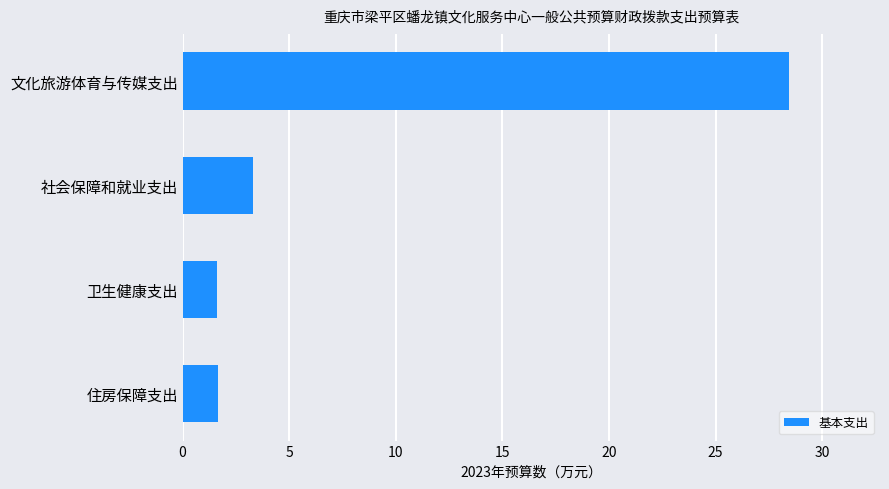

How many data points are less than 3?

2